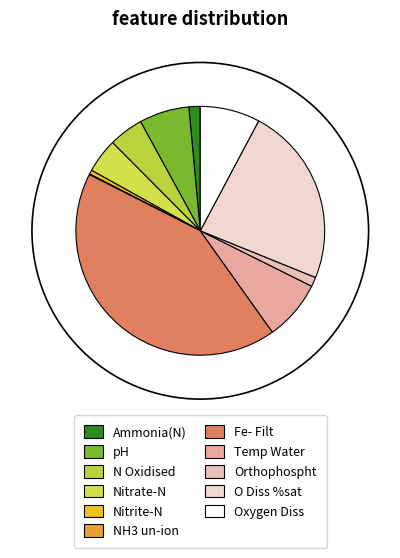

To the nearest percent, what is the average slice percentage?

9%